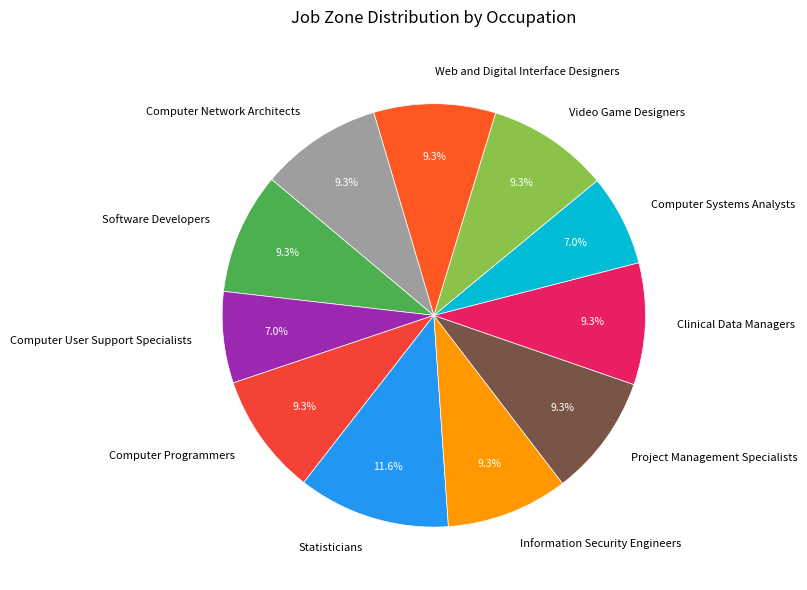

To the nearest percent, what percentage of the pie is Computer User Support Specialists?

7%